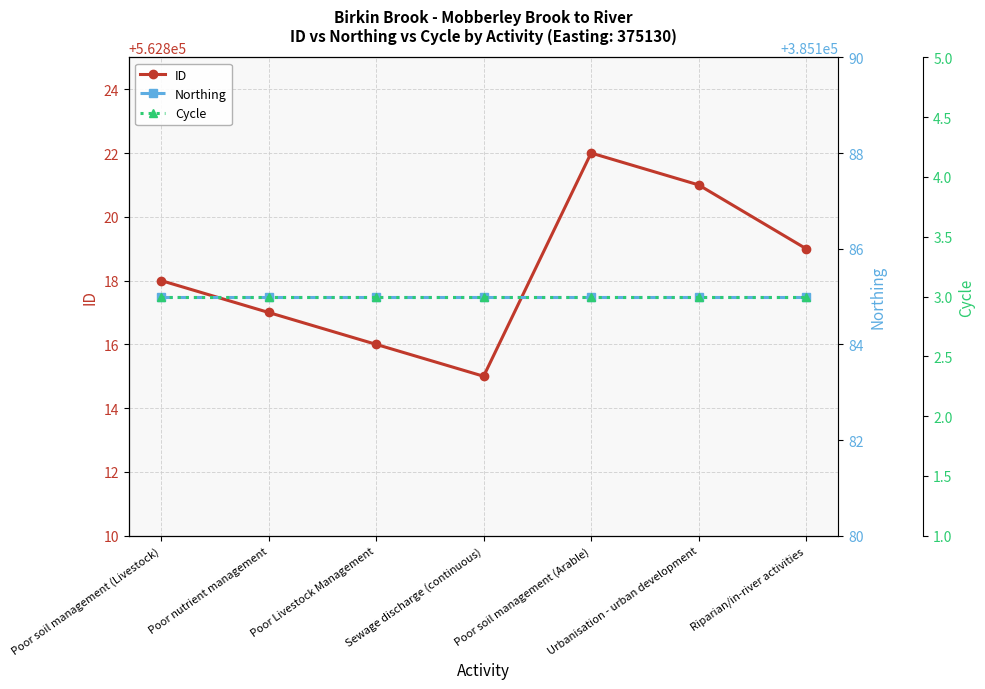

What are all the series names shown in the legend?

ID, Northing, Cycle